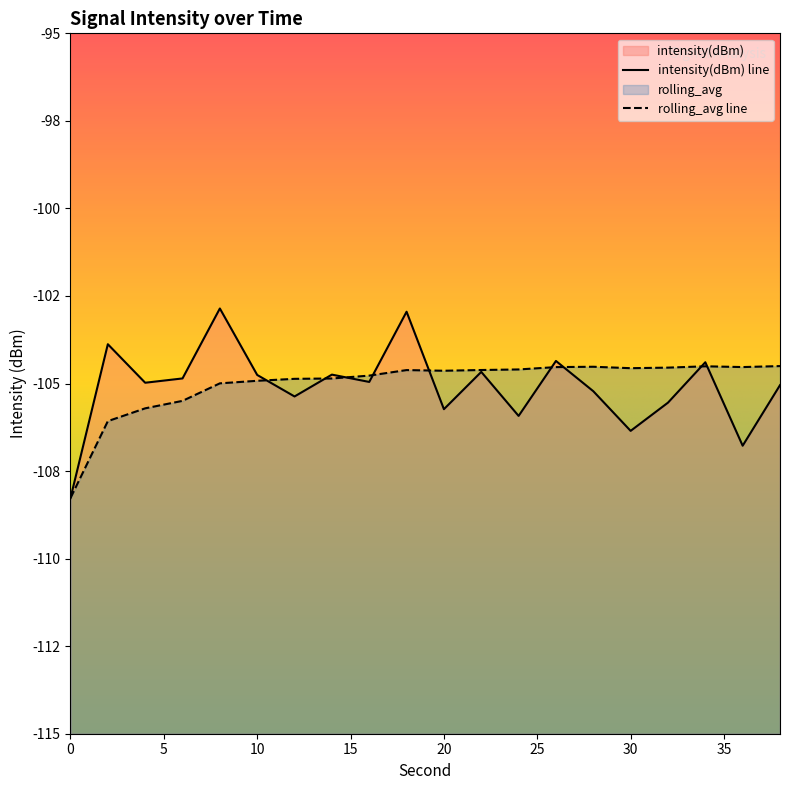

At which category does rolling_avg reach its first local peak?

18